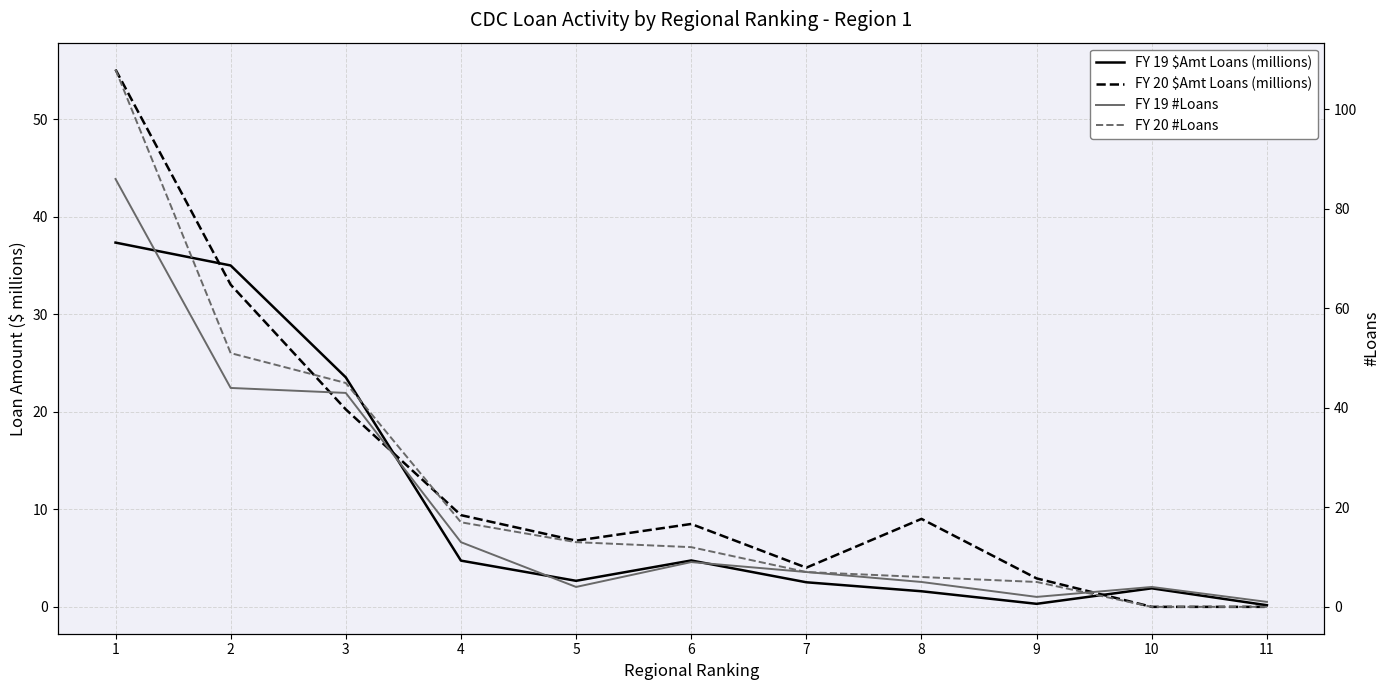

Where is FY 19 $Amt Loans (millions) nearest to the value 18?

3